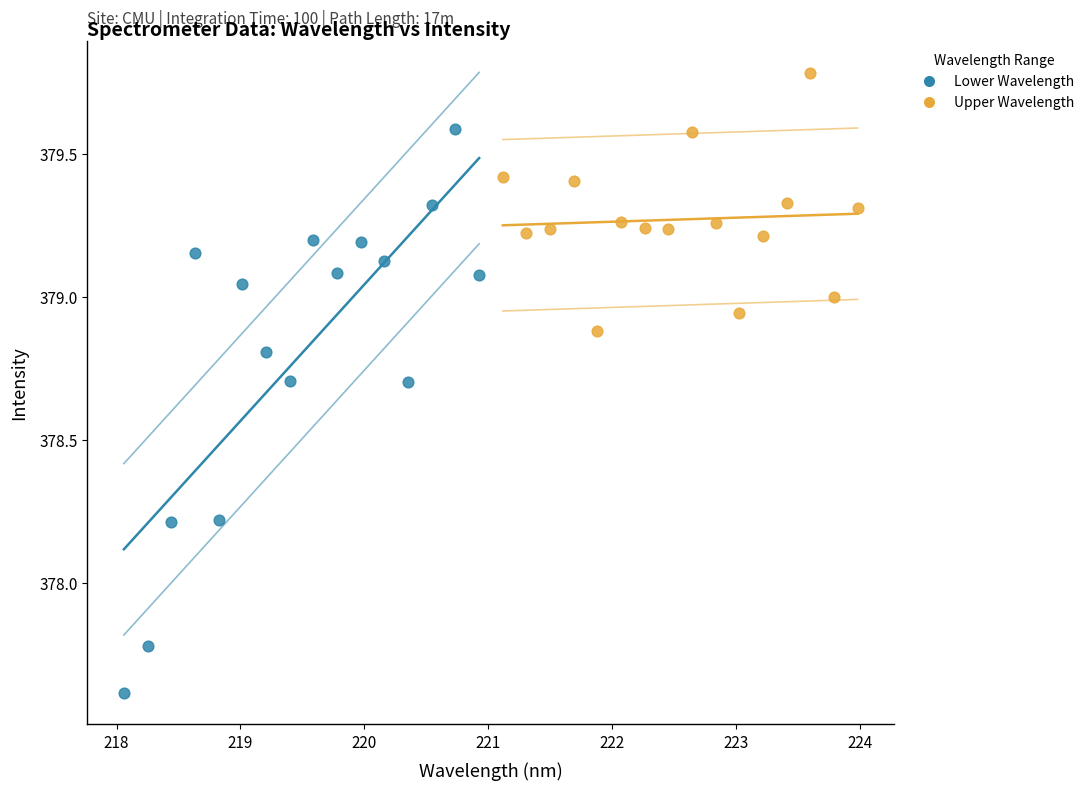

Which series reaches the minimum Y coordinate?

Lower Wavelength